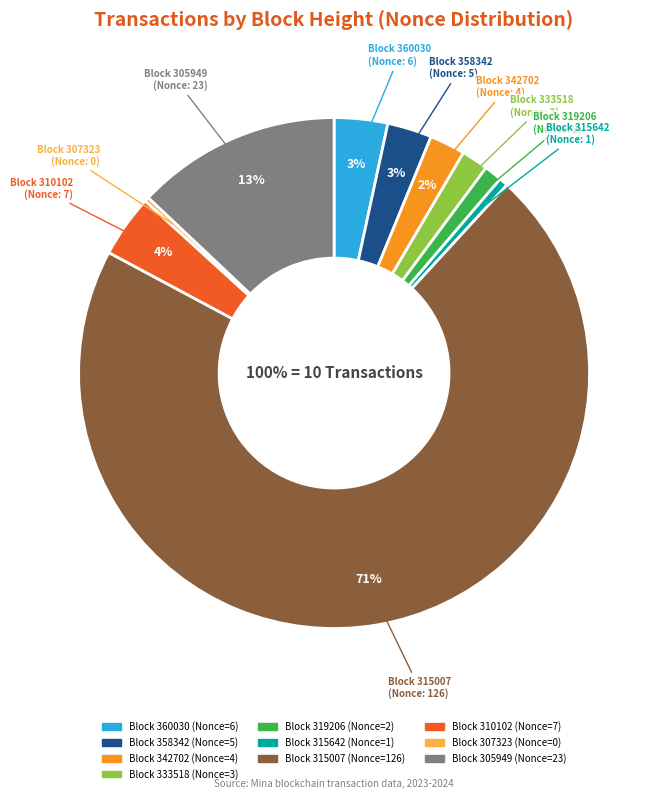

Rank the categories by value from lowest to highest.

307323, 315642, 319206, 333518, 342702, 358342, 360030, 310102, 305949, 315007